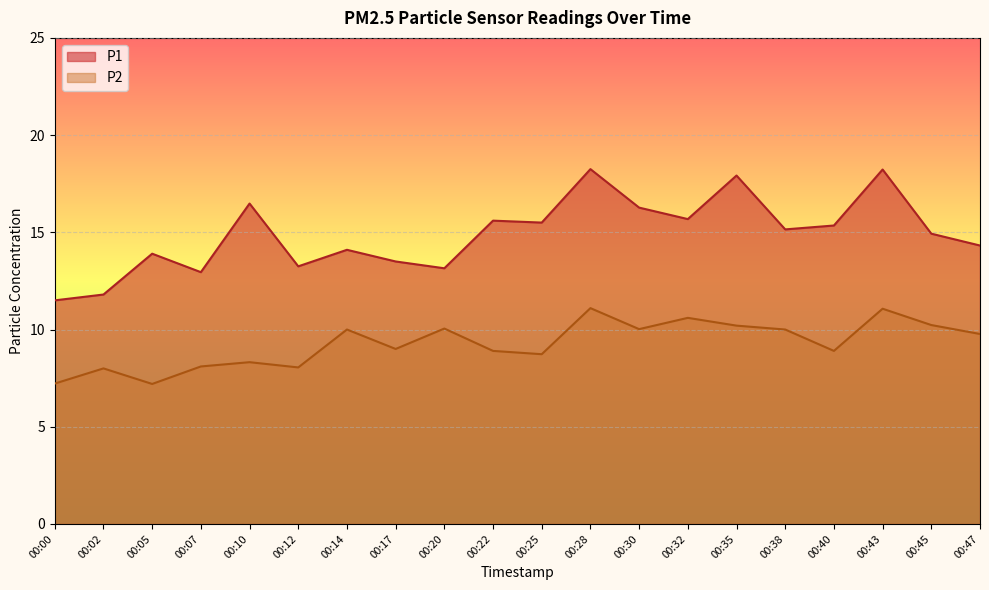

What is the lowest value of the P2 series?

7.2